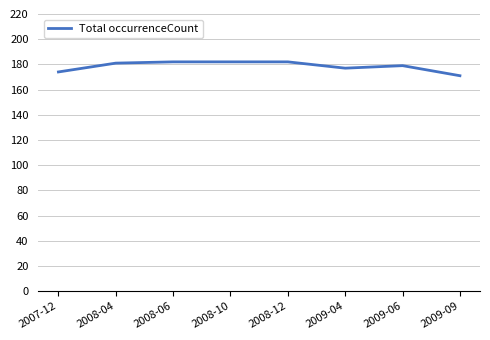

What is the change in value from 2008-10 to 2009-04?

-5